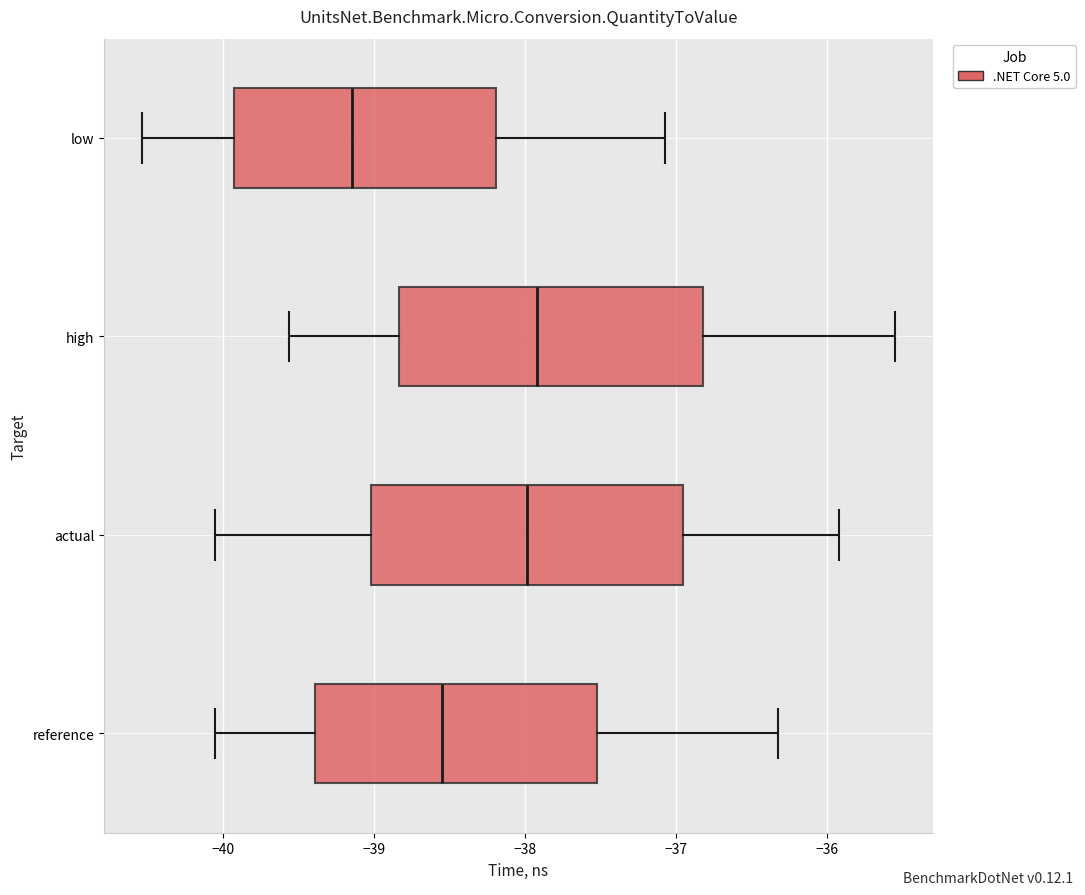

Reading bottom to top, transcribe this box plot: for each box, give where its median line is, the range the box spans, and where its two whiskers end, as read against the x-axis. The values are not printed on the chart, so give them approximately, as read against the axis.

reference: median -38.5, box -39.4 to -37.5, whiskers -40.1 to -36.3
actual: median -38.0, box -39.0 to -37.0, whiskers -40.1 to -35.9
high: median -37.9, box -38.8 to -36.8, whiskers -39.6 to -35.5
low: median -39.1, box -39.9 to -38.2, whiskers -40.5 to -37.1